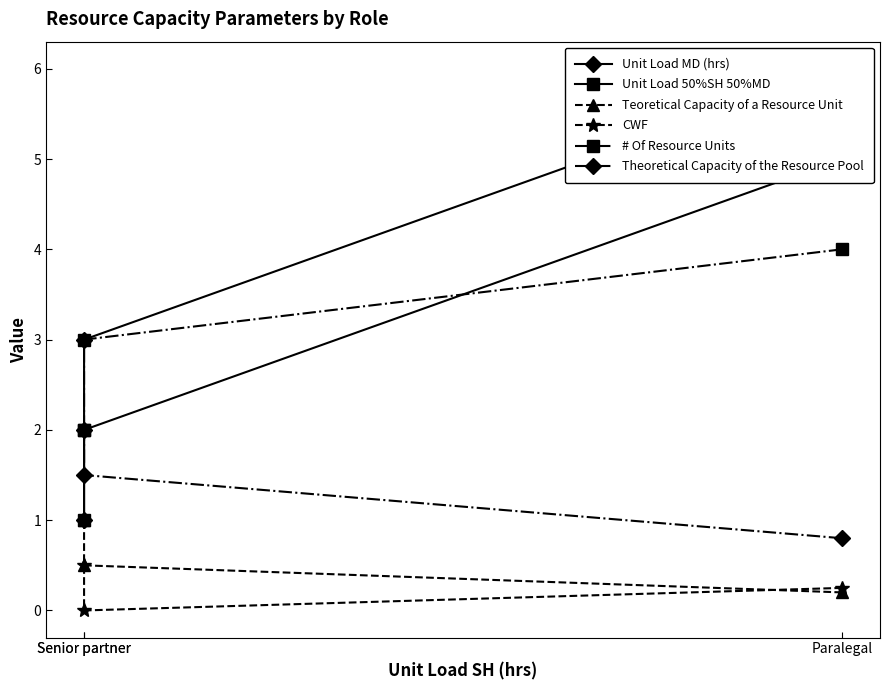

What are all the series names shown in the legend?

Unit Load MD (hrs), Unit Load 50%SH 50%MD, Teoretical Capacity of a Resource Unit, CWF, # Of Resource Units, Theoretical Capacity of the Resource Pool